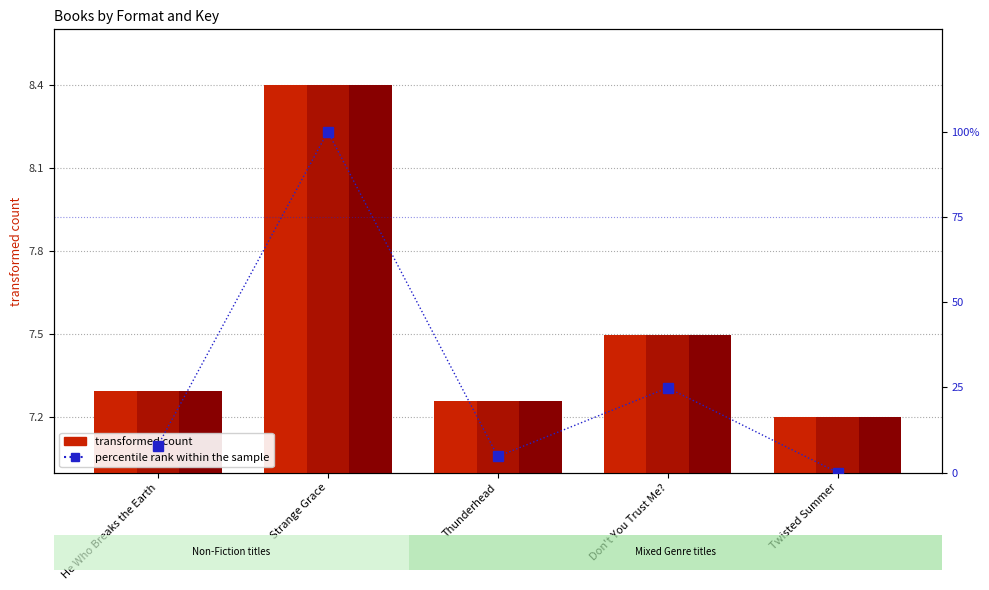

Reading left to right, transcribe all the data shown in this chart.

Trade Paperback: 7.3	8.4	7.3	7.5	7.2
Hardcover: 7.3	8.4	7.3	7.5	7.2
eBook: 7.3	8.4	7.3	7.5	7.2
percentile rank within the sample: 7.9	100.0	4.7	24.9	0.0